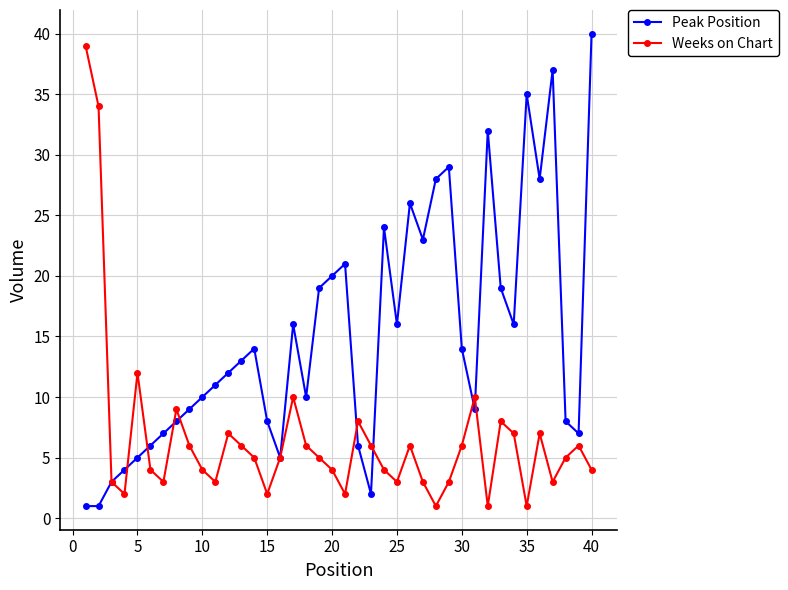

Rank the series by their average value, from highest to lowest.

Peak Position, Weeks on Chart